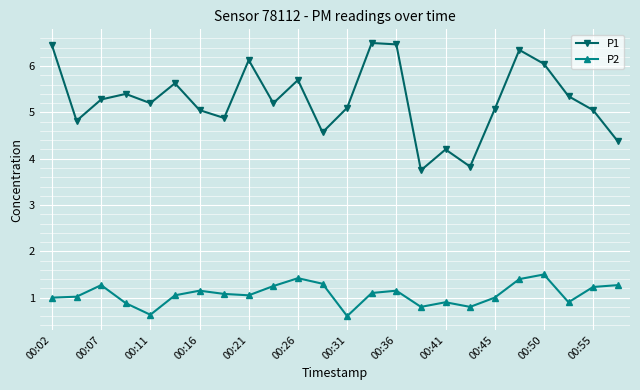

What is the sum of all P2 values?

25.8